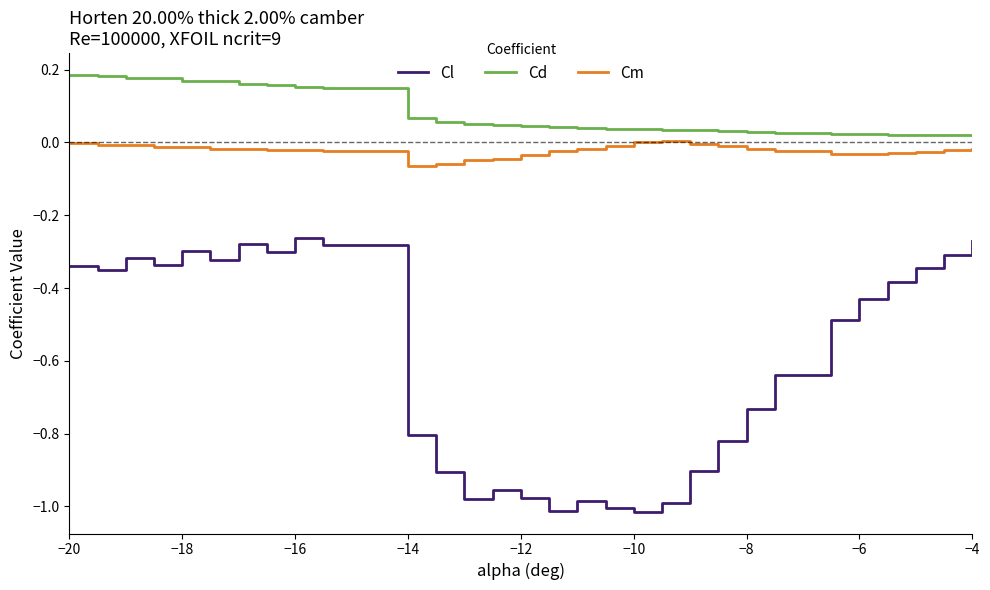

Which series has the largest total across all categories?

Cd